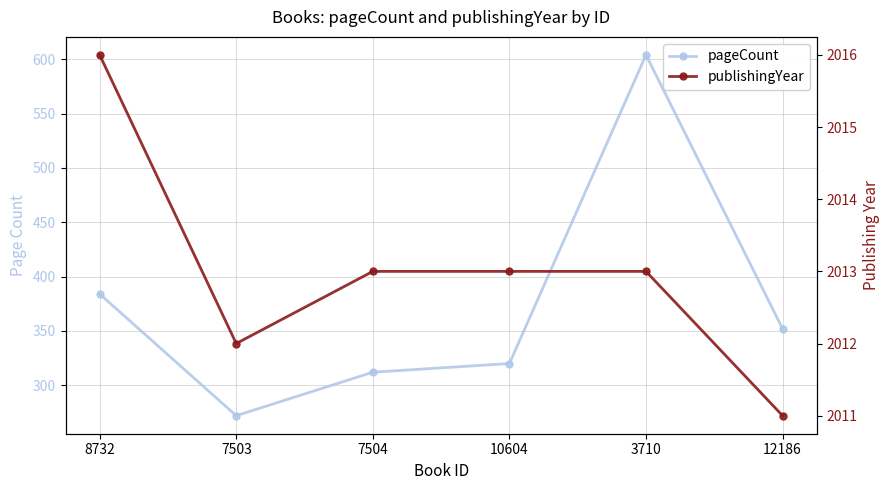

In pageCount, how many points are lower than both neighbors (excluding endpoints)?

1